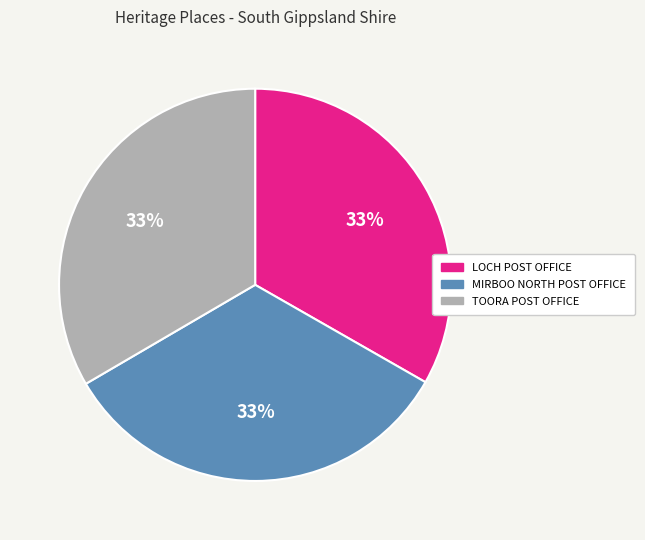

To the nearest percent, what is the average slice percentage?

33%